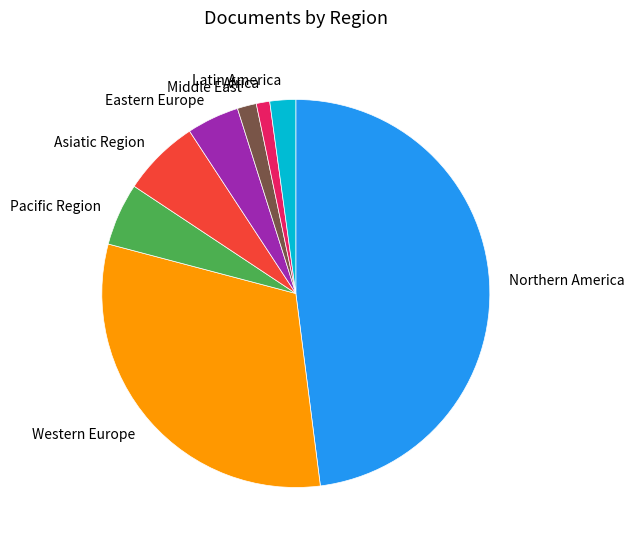

Which category has the biggest portion of the pie?

Northern America